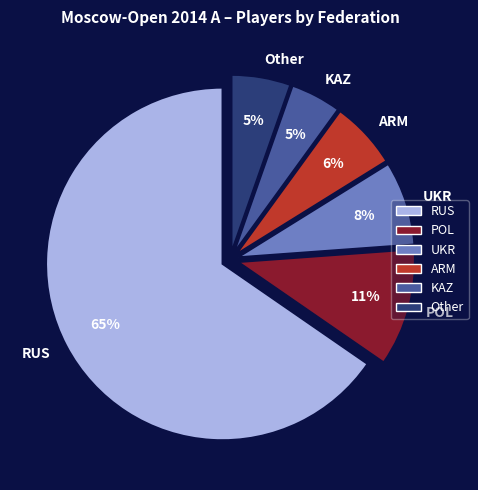

Which slice represents more than half of the pie?

RUS